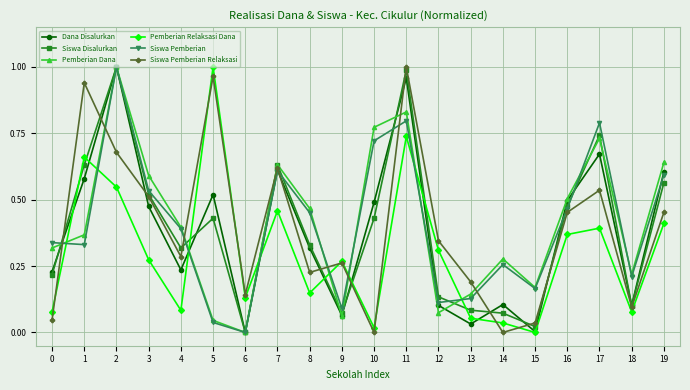

Which series ends up on top after the final intersection of Pemberian Dana and Siswa Disalurkan?

Pemberian Dana